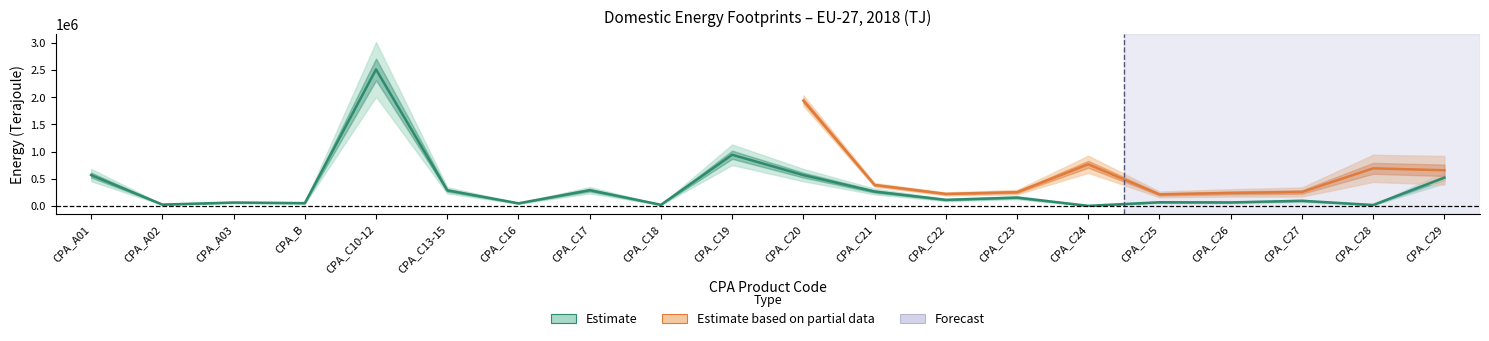

Reading right to left, extract all data points from this chart.

CPA_C29=520296.3	CPA_C28=17896.2	CPA_C27=95133.6	CPA_C26=65620.7	CPA_C25=68206.9	CPA_C24=2605.2	CPA_C23=154116.0	CPA_C22=112372.1	CPA_C21=265217.3	CPA_C20=567101.7	CPA_C19=940905.6	CPA_C18=21885.0	CPA_C17=289864.8	CPA_C16=48881.3	CPA_C13-15=287431.3	CPA_C10-12=2508451.6	CPA_B=52198.7	CPA_A03=63359.6	CPA_A02=25695.5	CPA_A01=567751.7